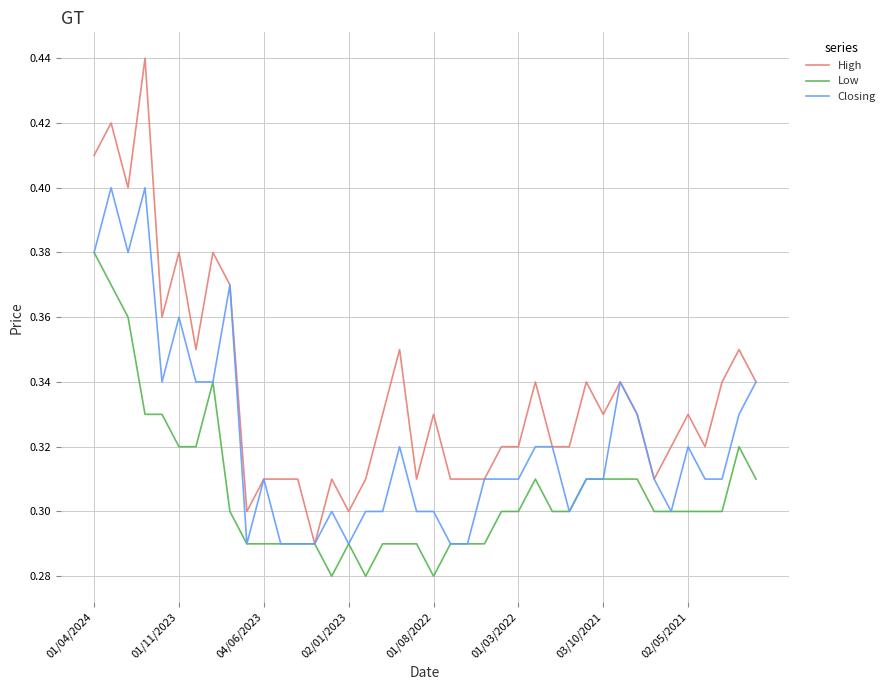

At how many categories does at least one series exceed 0?

40